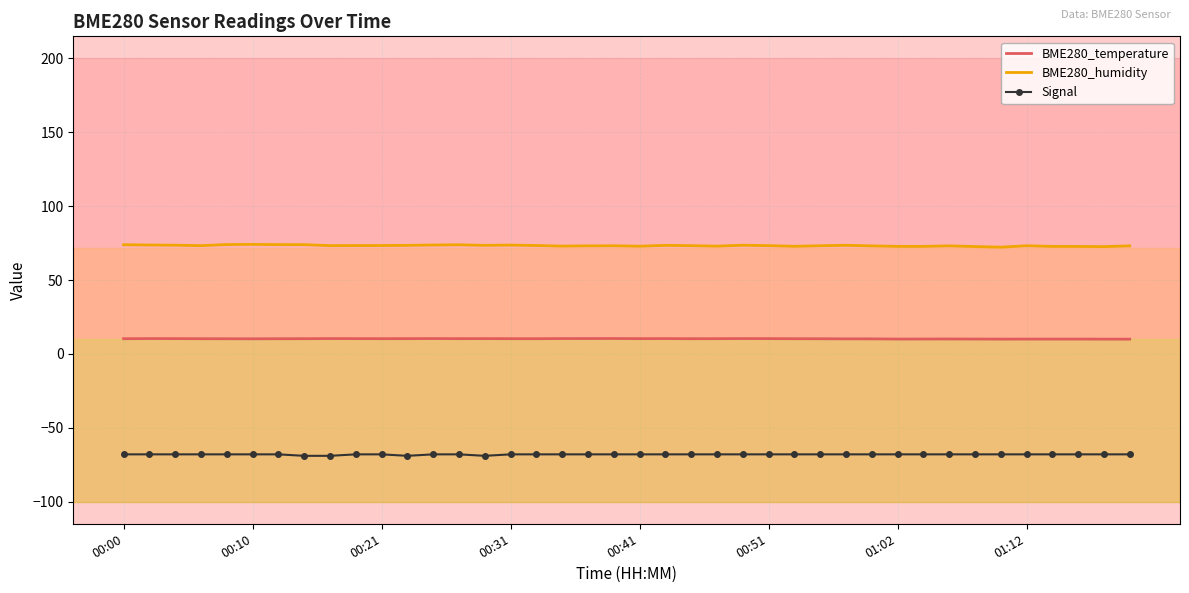

Which series has the largest total across all categories?

BME280_humidity